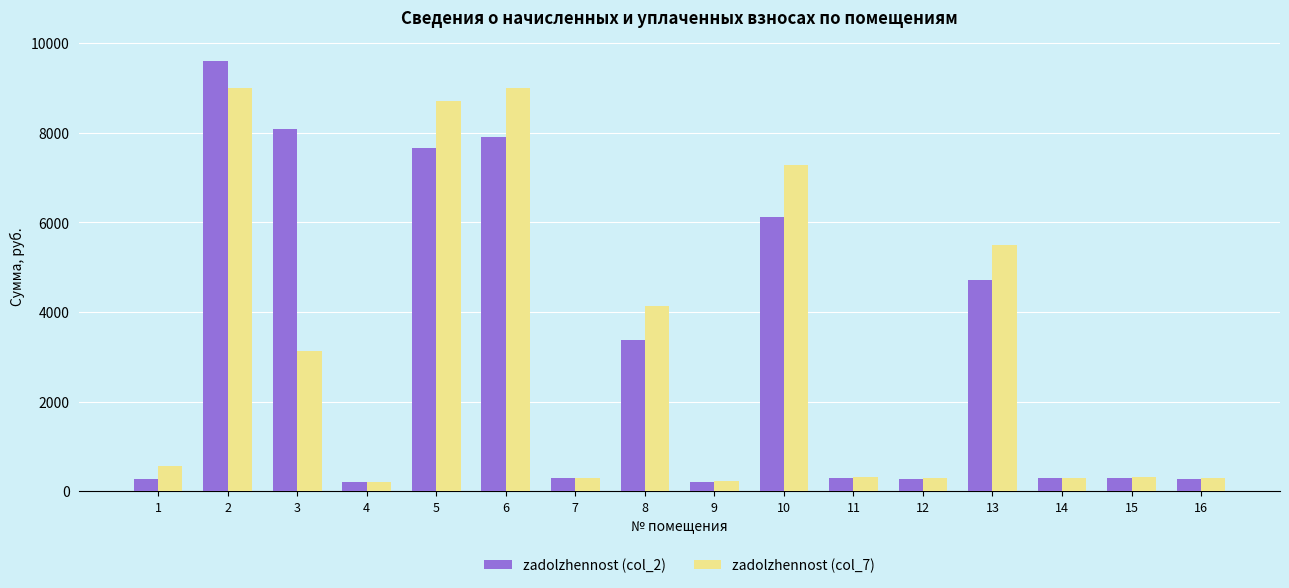

At which label does zadolzhennost (col_7) first exceed 570?

1